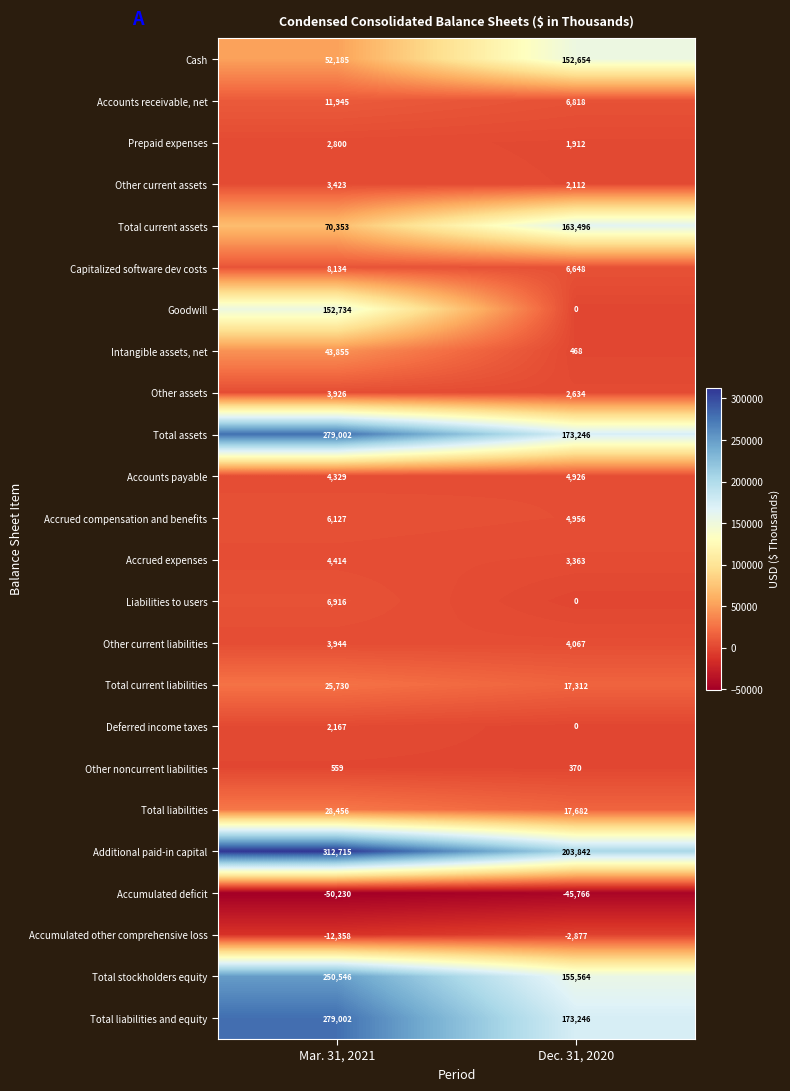

The Intangible assets, net series shows 696 at Dec. 31, 2020. True or false?

False